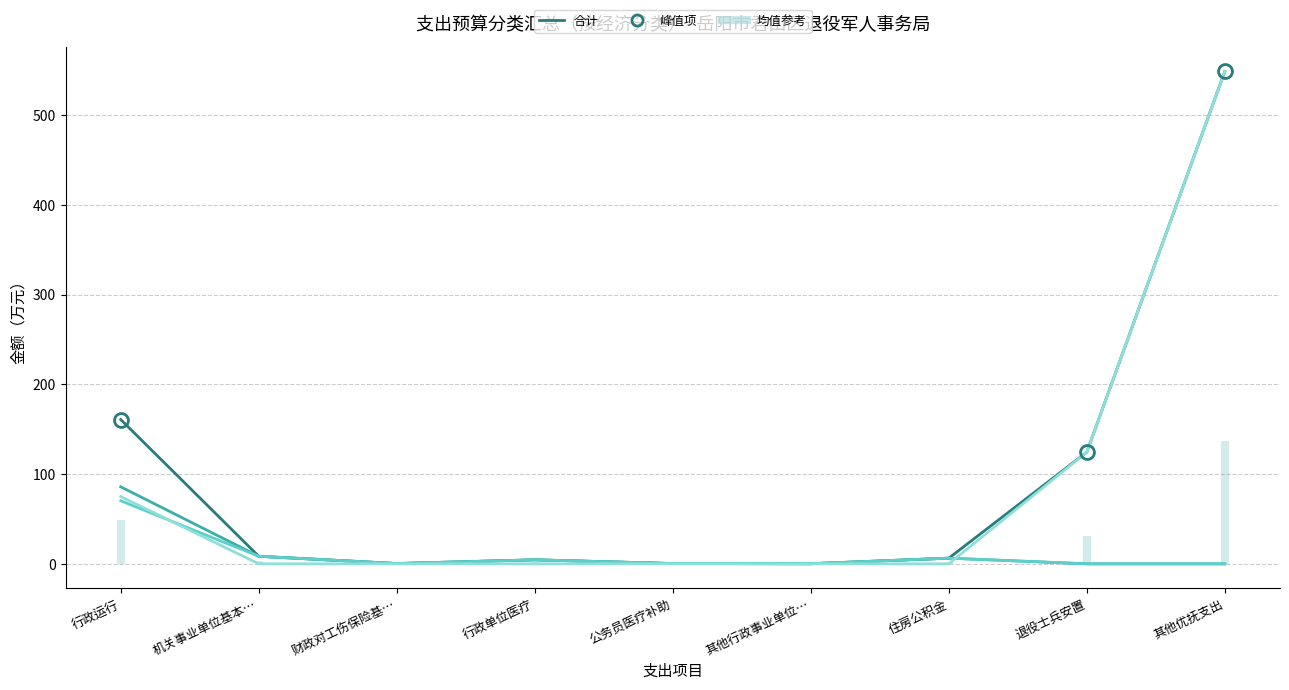

Reading left to right, list all the values displayed in this chart.

合计: 160.9	8.4	0.3	4.5	0.3	0.1	6.3	124.5	548.8
基本支出合计: 85.9	8.4	0.3	4.5	0.3	0.1	6.3	0.0	0.0
工资福利支出: 70.3	8.4	0.3	4.5	0.3	0.1	6.3	0.0	0.0
项目支出合计: 75.0	0.0	0.0	0.0	0.0	0.0	0.0	124.5	548.8